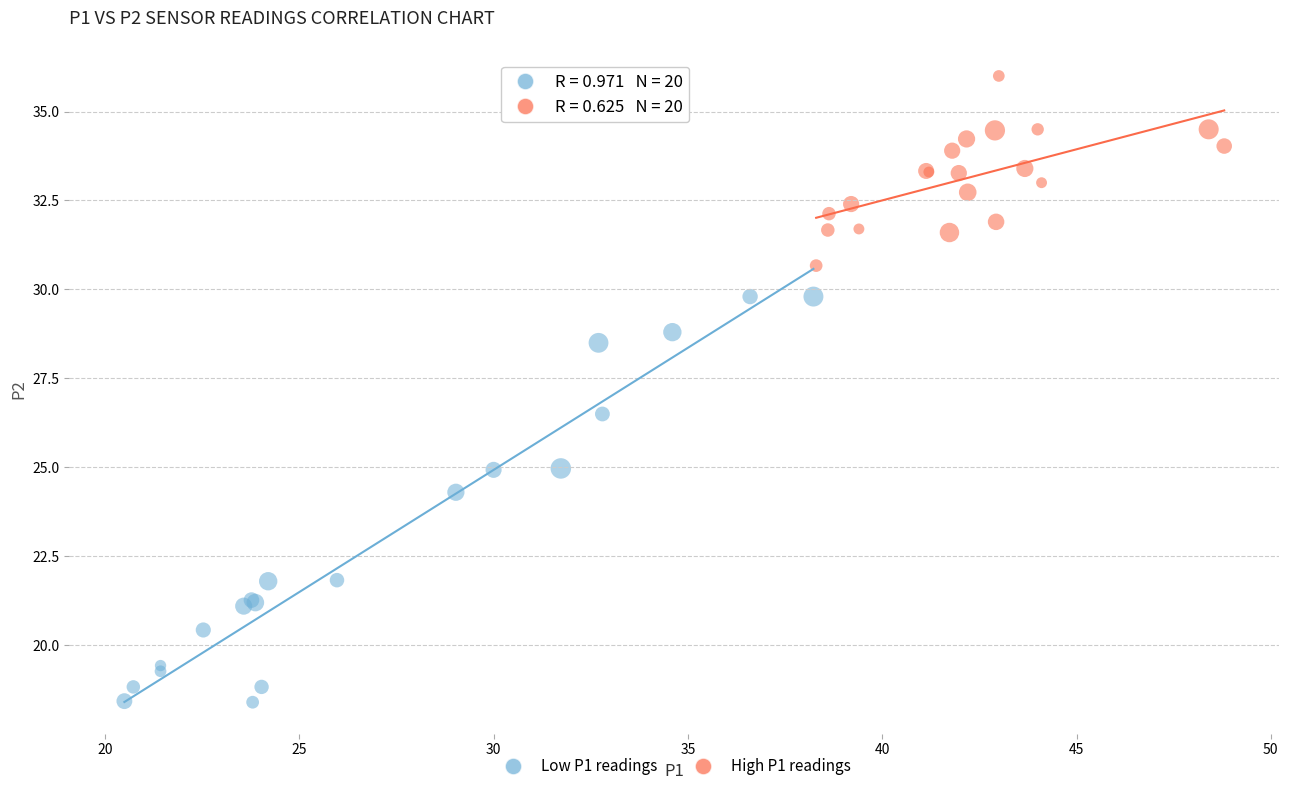

What are all the series names shown in the legend?

Low P1 readings, High P1 readings